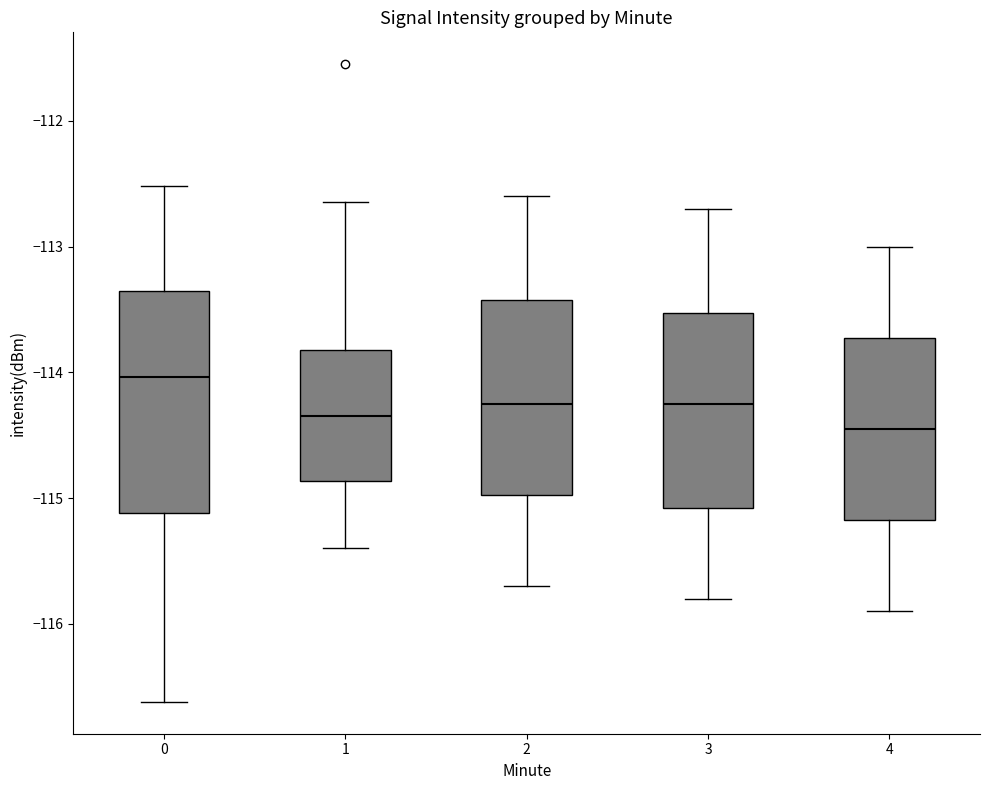

Which box's median line is the highest?

0